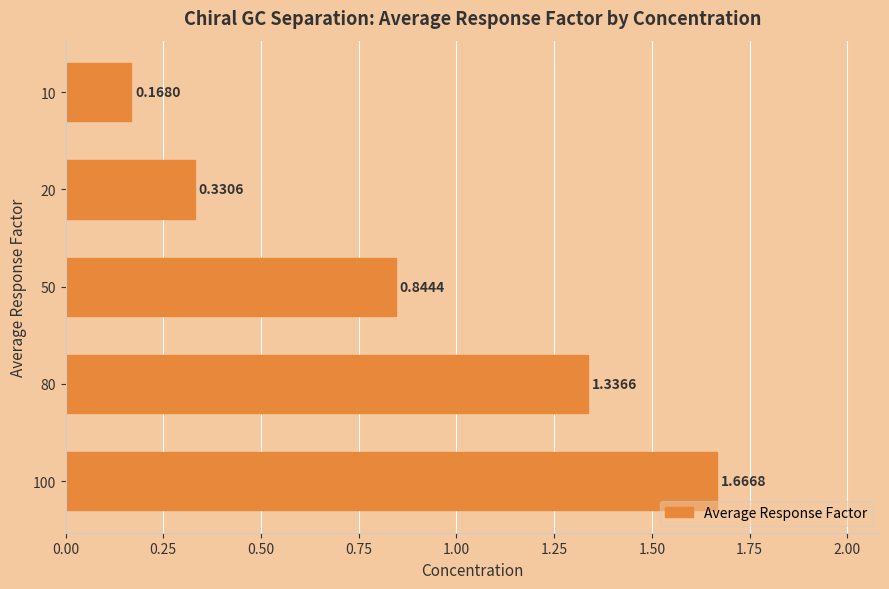

How many values are between 0 and 1?

3